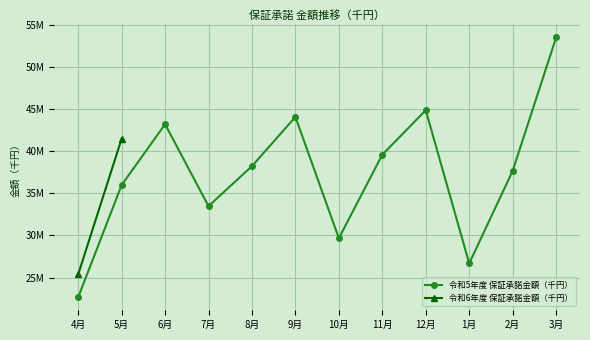

The value at 6月 is 43206583. True or false?

True